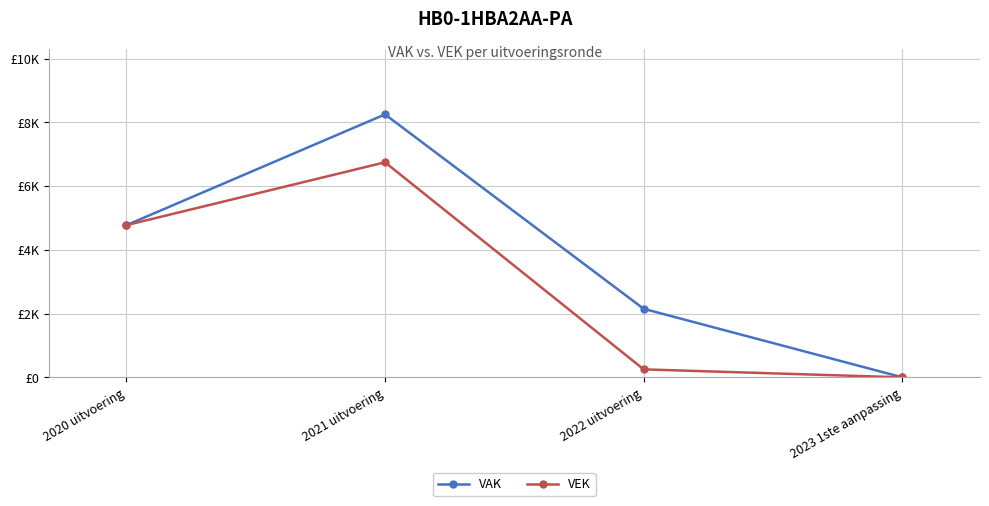

Is it true that VAK equals 2332 at 2020 uitvoering?

False